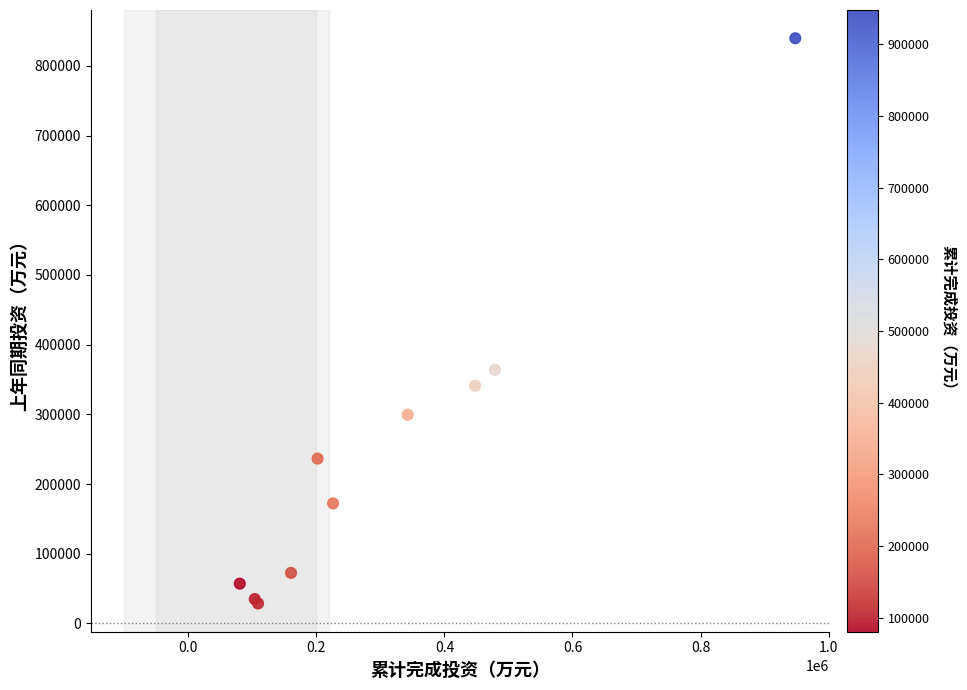

What Y value in the scatter plot is closest to 434175?

363867